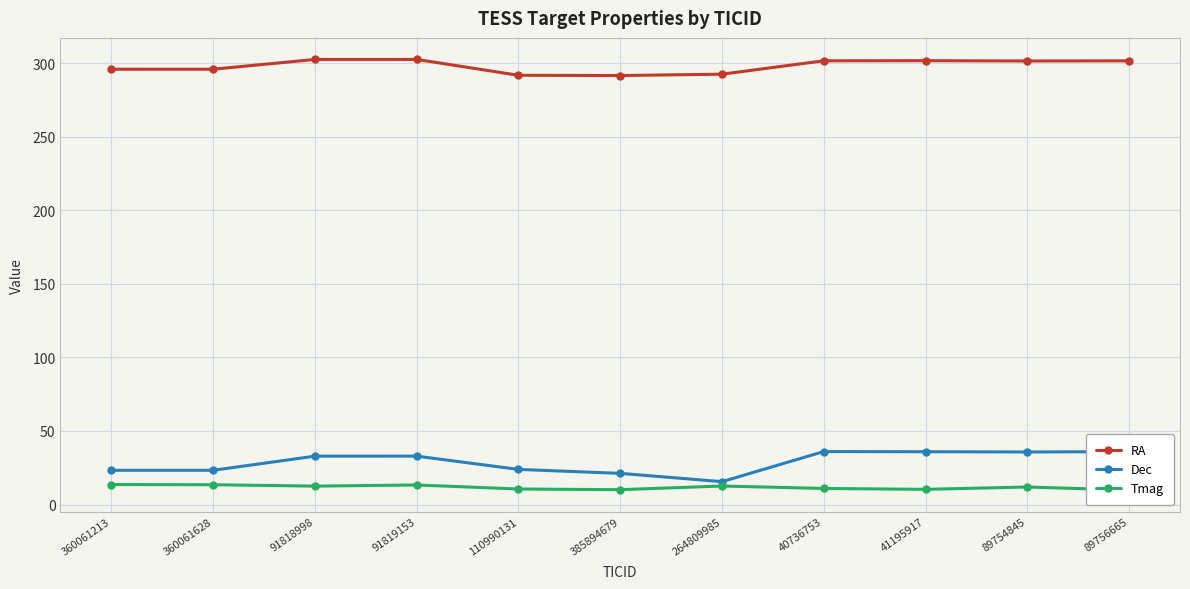

What is the label of the 8th point from the left?

40736753